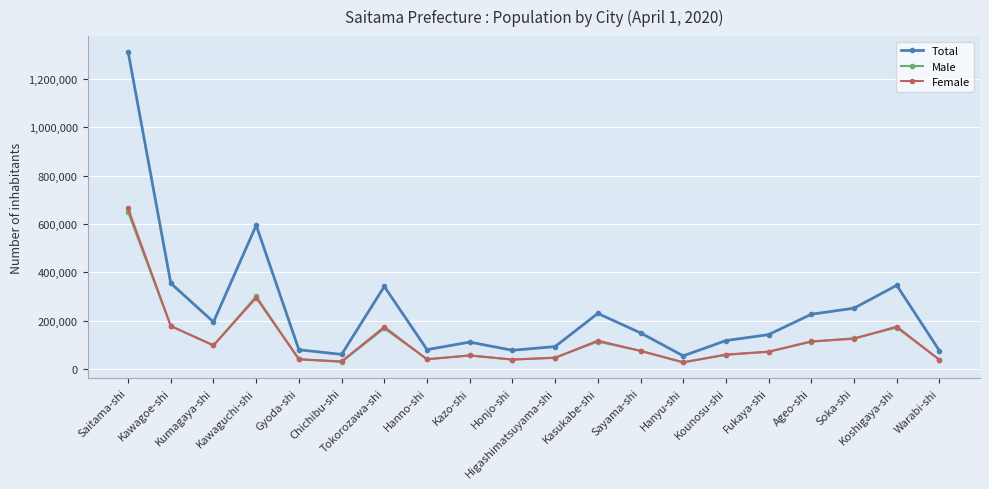

At how many categories does at least one series exceed 559699?

2